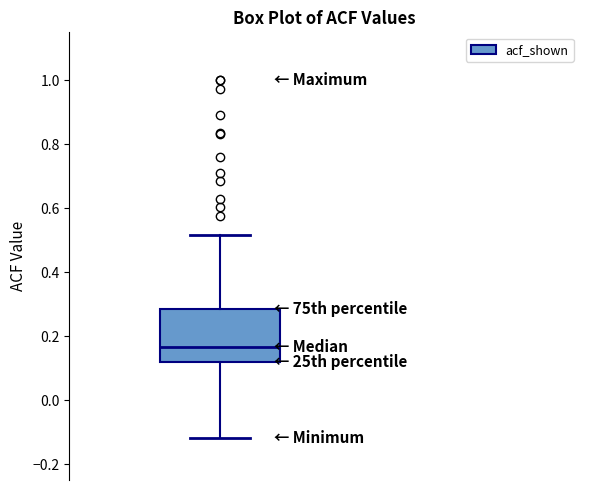

Where does the lower whisker of the box end on the y-axis? The values are not printed on the chart, so give them approximately, as read against the axis.

-0.12